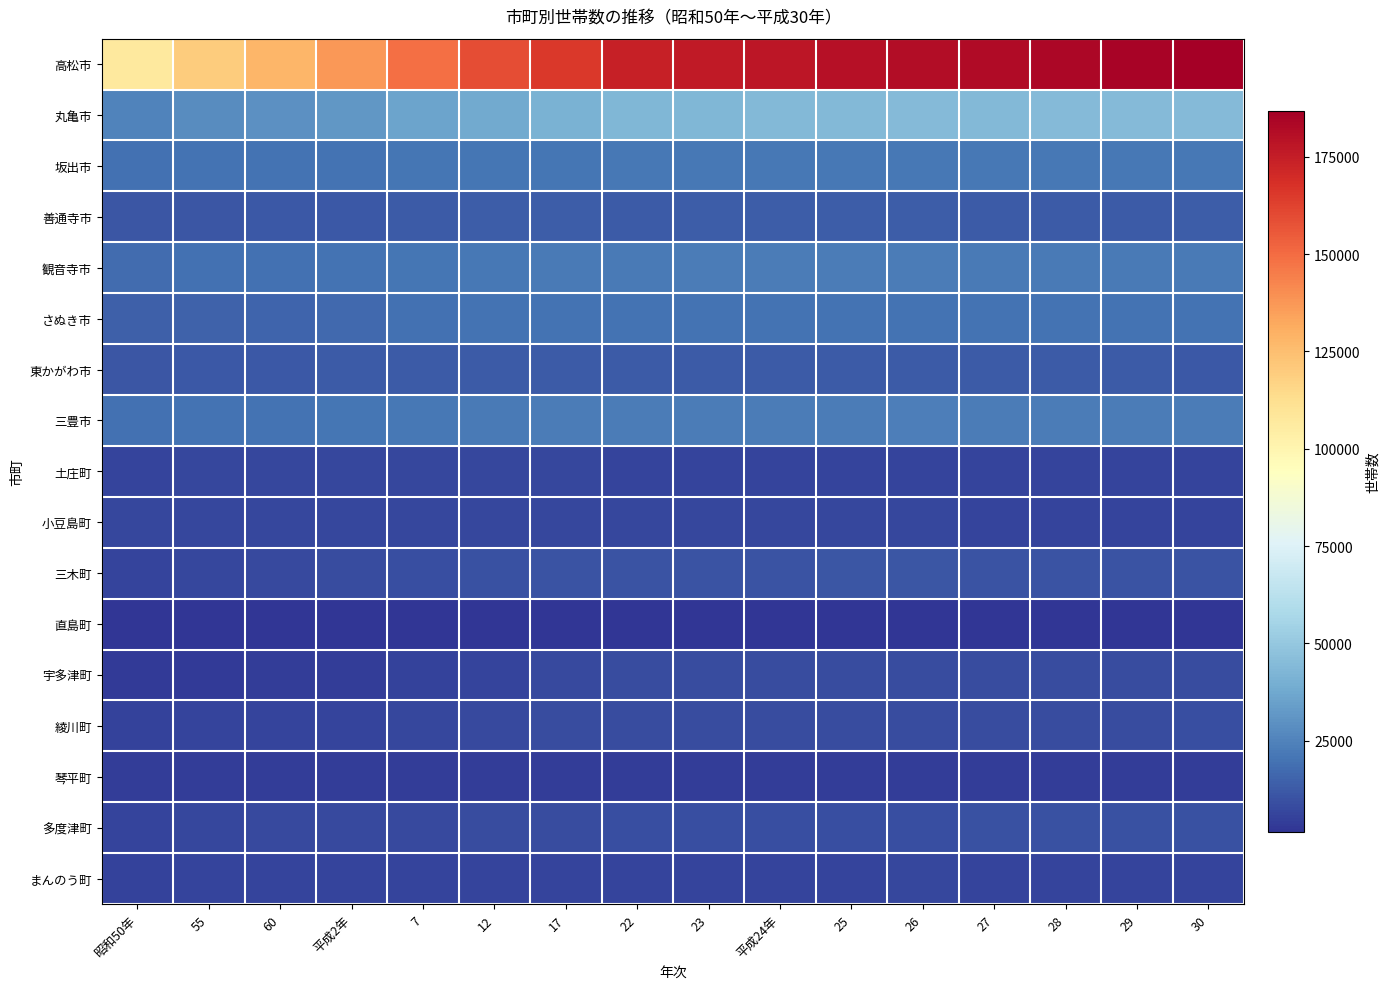

At which category is the sum across all series the highest?

30